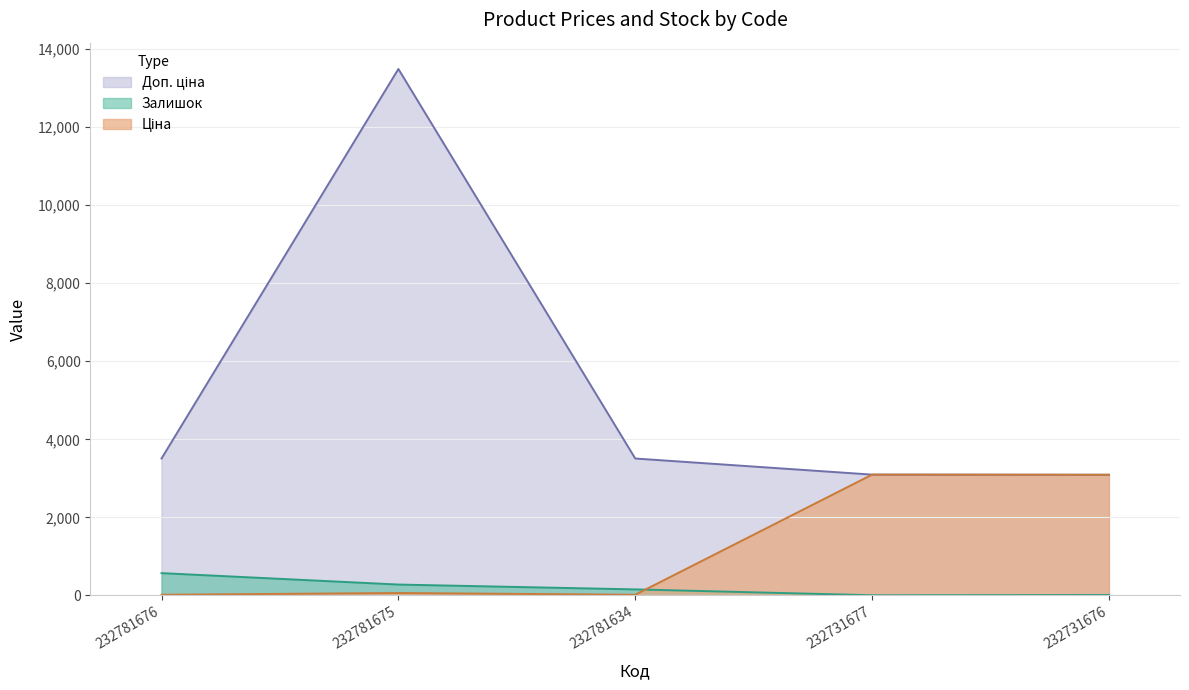

Which series has the largest total across all categories?

Доп. ціна